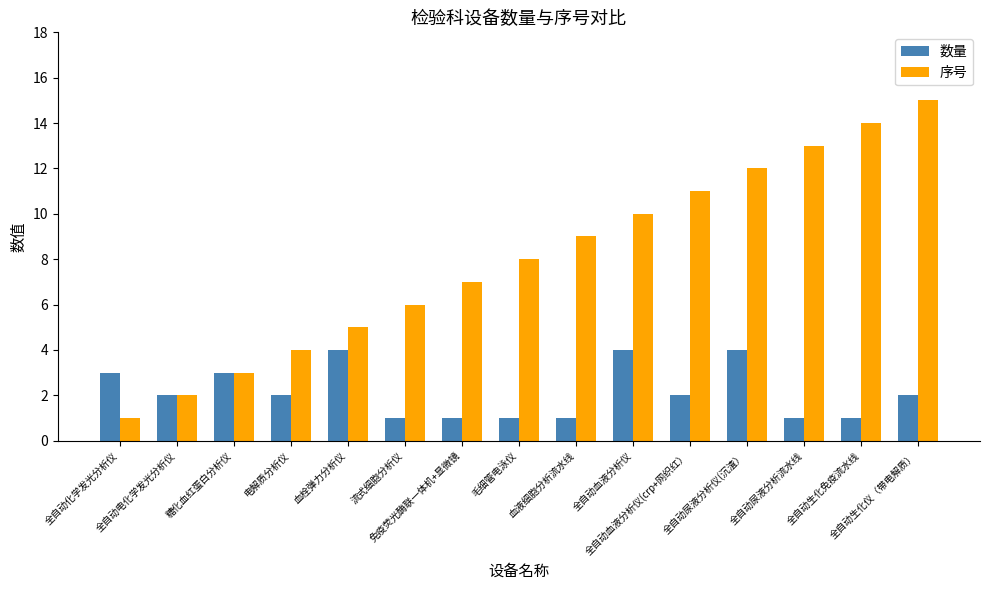

What is the value of the 序号 bar at the 10th from the left?

10